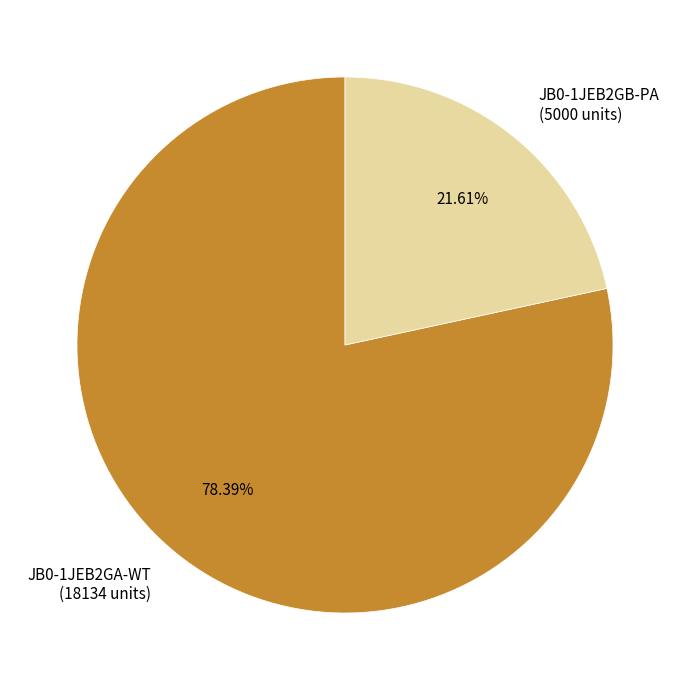

True or false: JB0-1JEB2GA-WT accounts for 78% of the total.

True